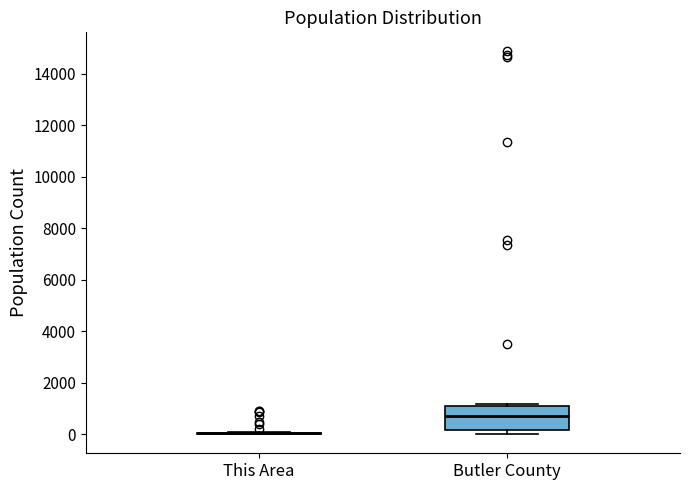

Where is the upper edge of the box for Butler County on the y-axis? The values are not printed on the chart, so give them approximately, as read against the axis.

1000